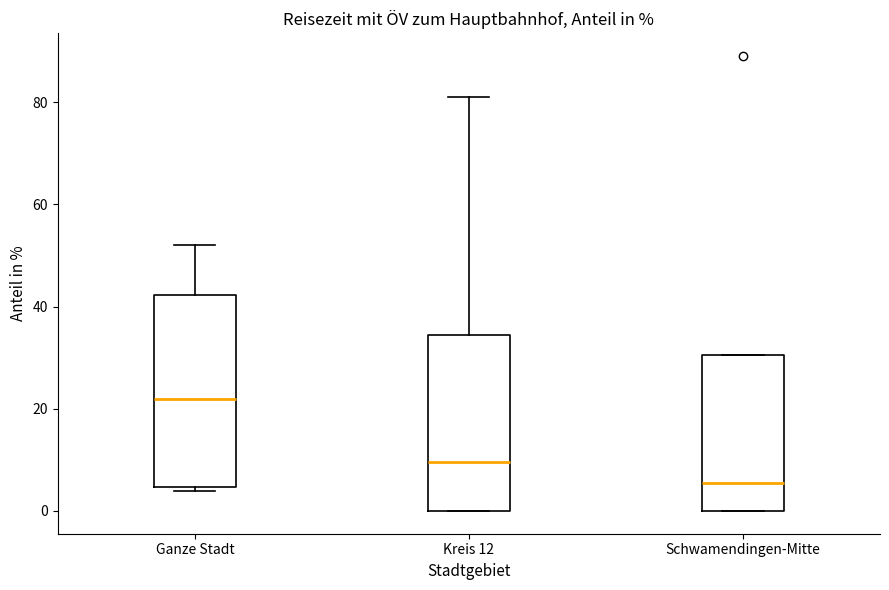

Which box's median line is the lowest?

Schwamendingen-Mitte